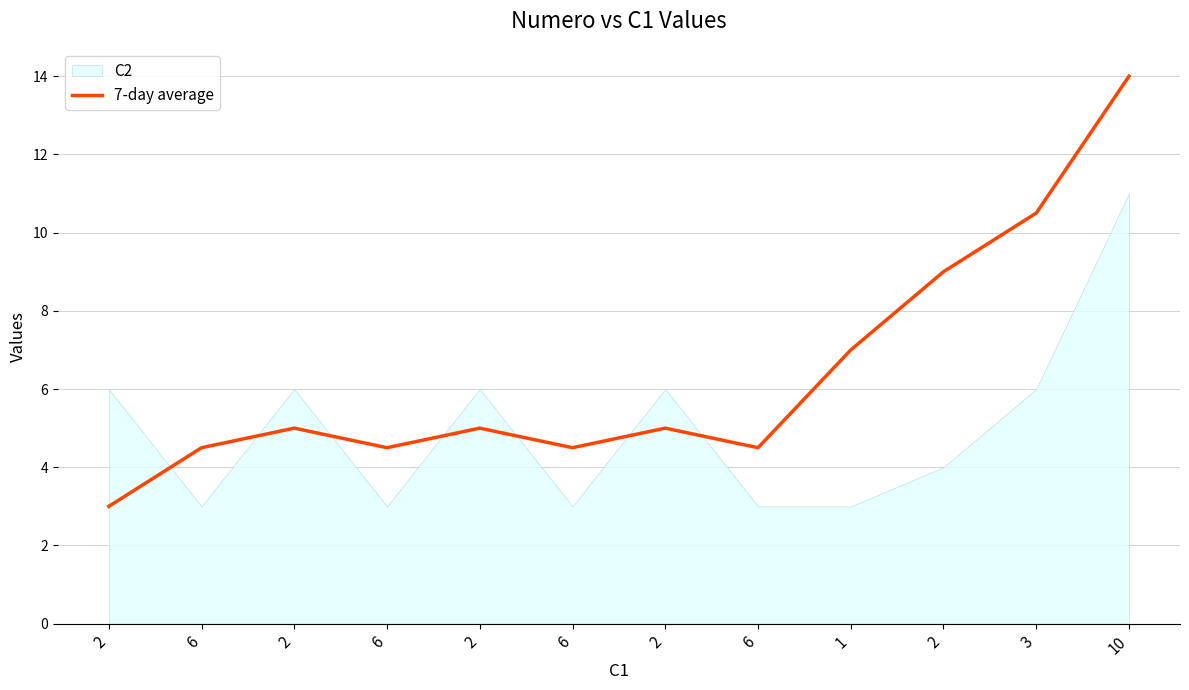

What is the difference between the second highest and minimum values?

7.5